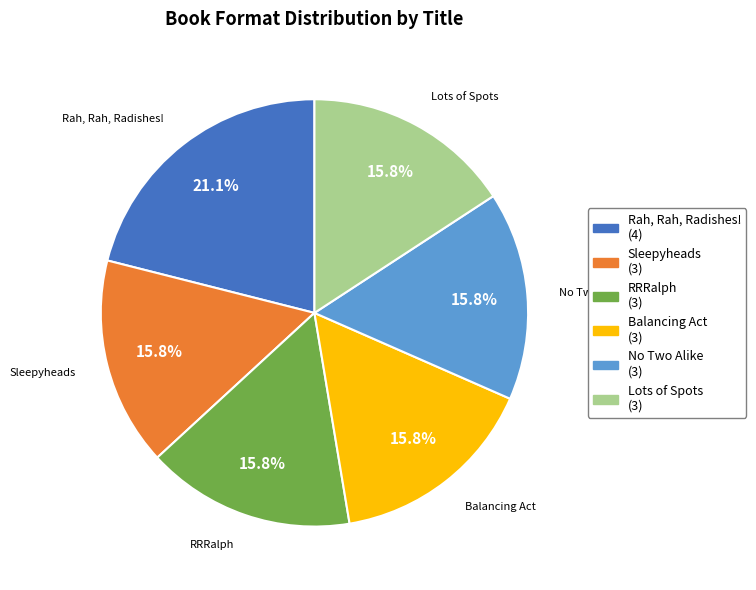

Approximately how many times larger is the value at No Two Alike compared to RRRalph?

1.0